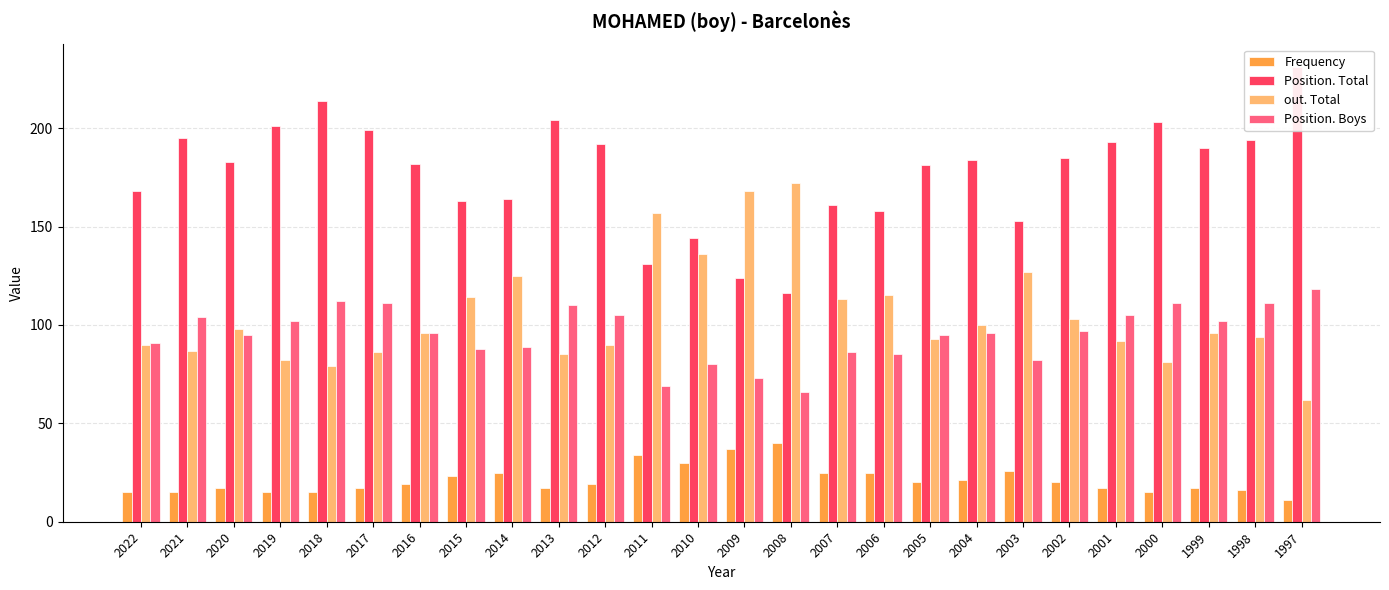

How many groups of bars are there?

26